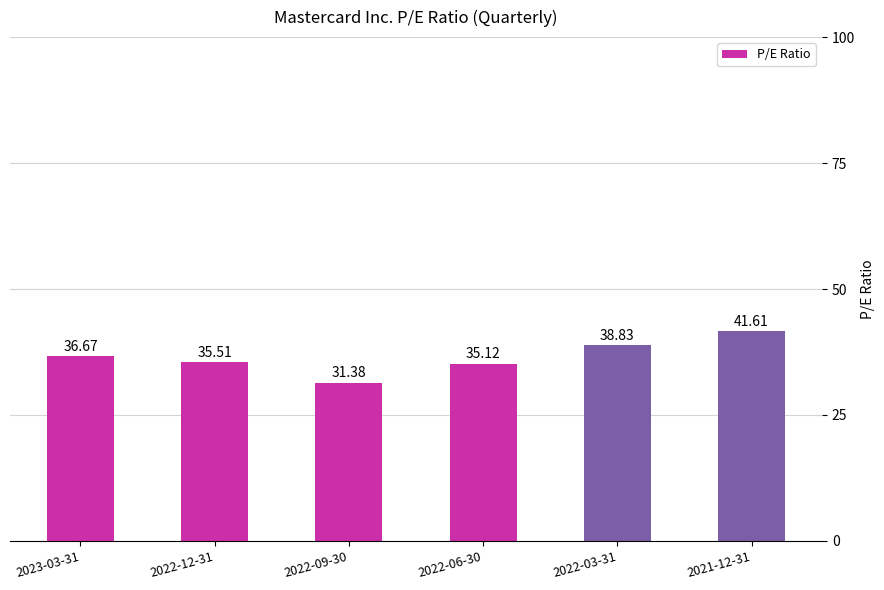

Read the value at 2023-03-31.

36.7